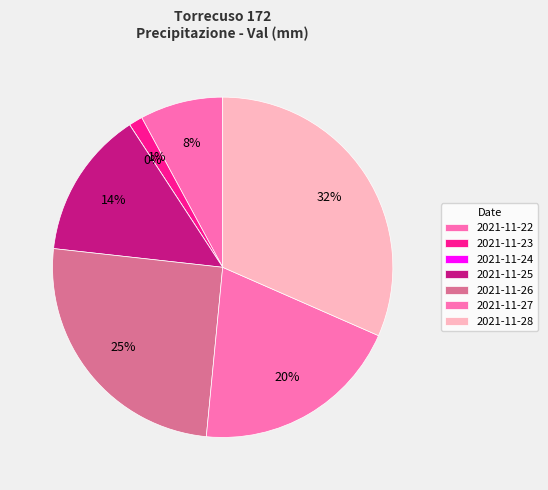

What percentage is the 100 slice, to the nearest percent?

8%